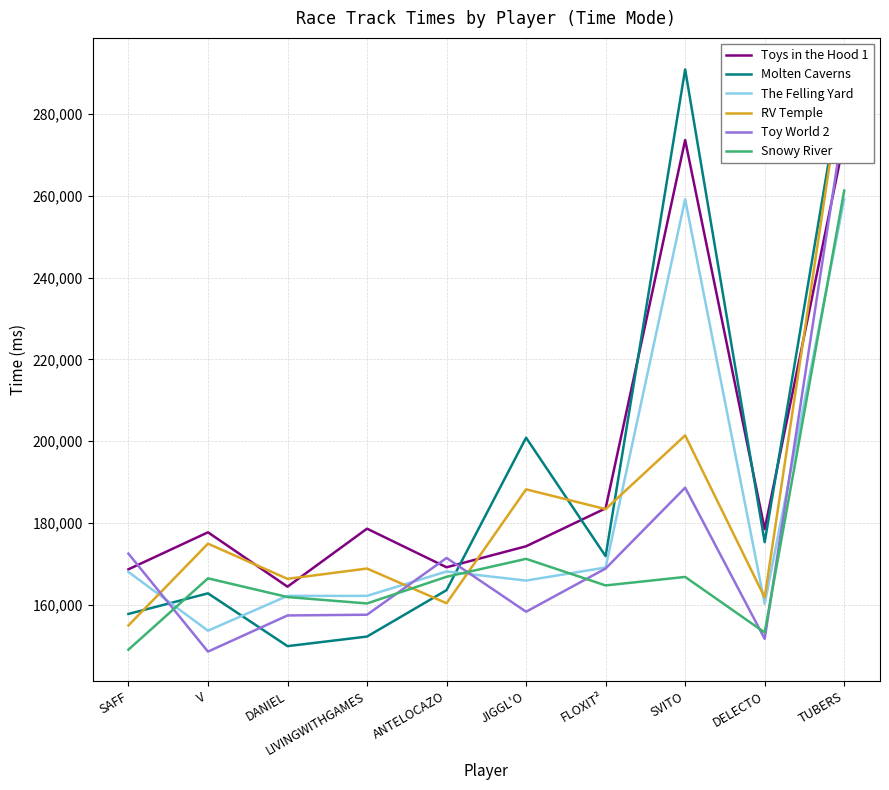

Reading left to right, what are all the values shown in this chart?

Toys in the Hood 1: SAFF=168689	V=177732	DANIEL=164448	LIVINGWITHGAMES=178622	ANTELOCAZO=169188	JIGGL'O=174320	FLOXIT²=183593	SVITO=273593	DELECTO=178505	TUBERS=273593
Molten Caverns: SAFF=157784	V=162819	DANIEL=149916	LIVINGWITHGAMES=152256	ANTELOCAZO=163601	JIGGL'O=200854	FLOXIT²=171897	SVITO=290854	DELECTO=175339	TUBERS=290854
The Felling Yard: SAFF=168047	V=153685	DANIEL=162200	LIVINGWITHGAMES=162200	ANTELOCAZO=168159	JIGGL'O=165940	FLOXIT²=169131	SVITO=259131	DELECTO=160274	TUBERS=259131
RV Temple: SAFF=154978	V=174951	DANIEL=166359	LIVINGWITHGAMES=168881	ANTELOCAZO=160399	JIGGL'O=188233	FLOXIT²=183401	SVITO=201413	DELECTO=161818	TUBERS=291413
Toy World 2: SAFF=172516	V=148578	DANIEL=157415	LIVINGWITHGAMES=157592	ANTELOCAZO=171464	JIGGL'O=158326	FLOXIT²=168885	SVITO=188636	DELECTO=151703	TUBERS=278636
Snowy River: SAFF=149055	V=166484	DANIEL=161916	LIVINGWITHGAMES=160346	ANTELOCAZO=166863	JIGGL'O=171246	FLOXIT²=164752	SVITO=166831	DELECTO=153247	TUBERS=261246